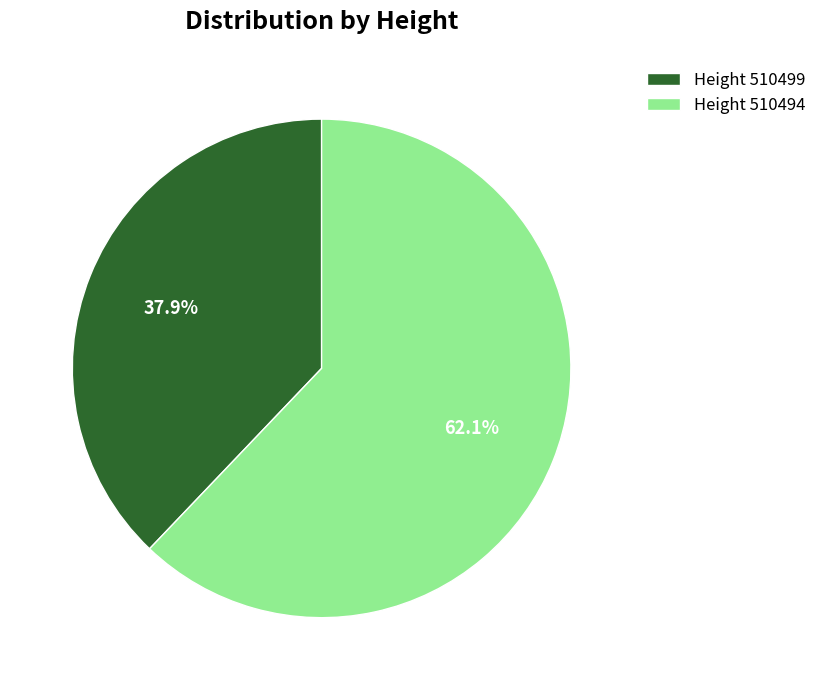

Rank the categories by value from lowest to highest.

Height 510499, Height 510494